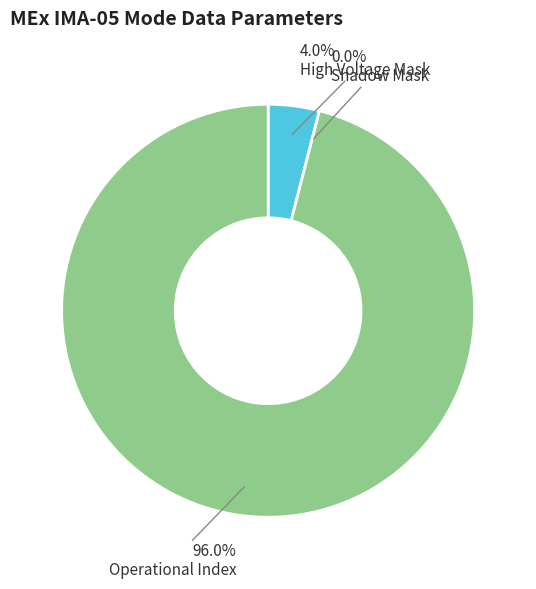

What is the largest slice in the pie chart?

Operational Index